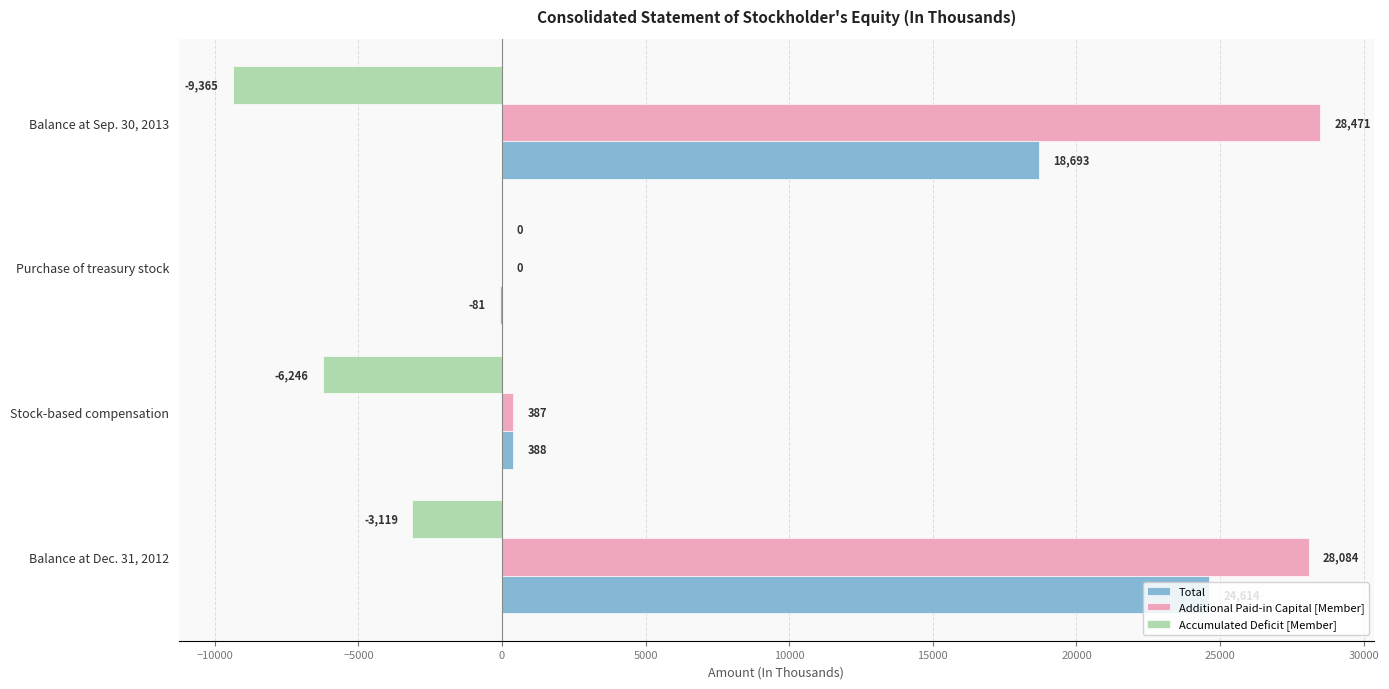

Which label corresponds to the largest value in the chart?

Balance at Sep. 30, 2013